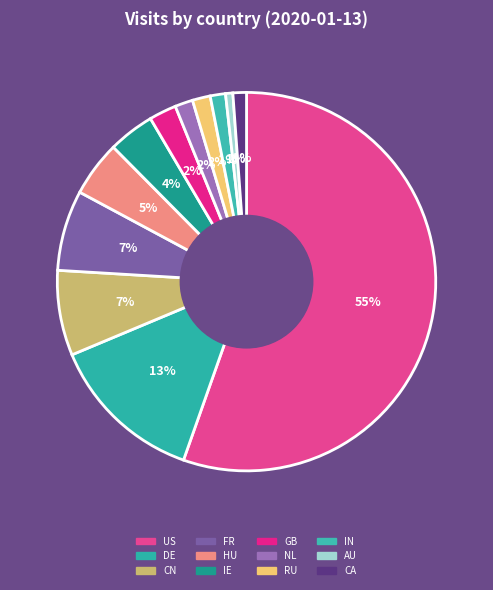

To the nearest percent, what is the difference between the IN and FR slice percentages?

6%